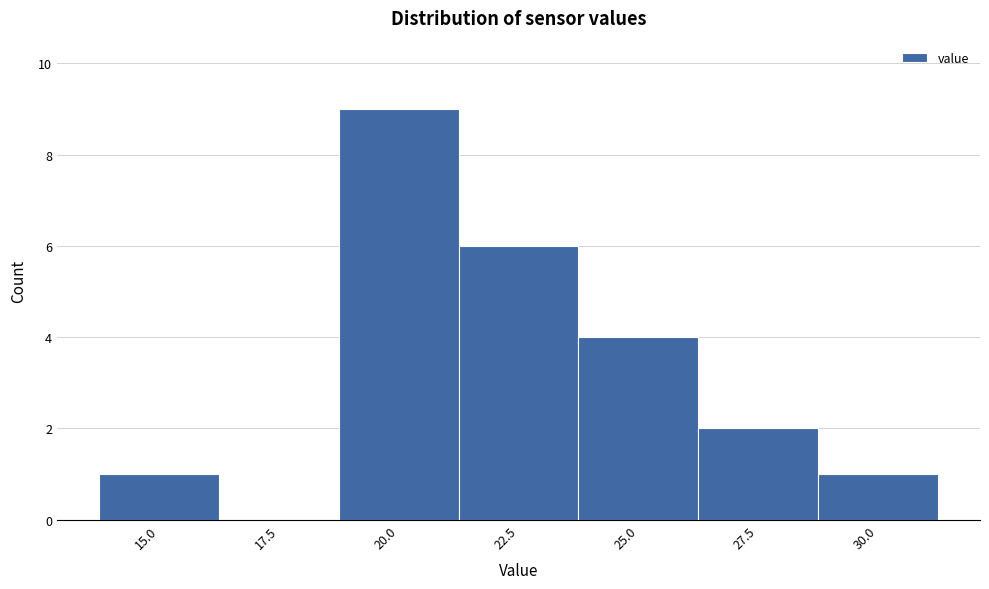

Reading right to left, list all the values displayed in this chart.

30.0=1	27.5=2	25.0=4	22.5=6	20.0=9	17.5=0	15.0=1